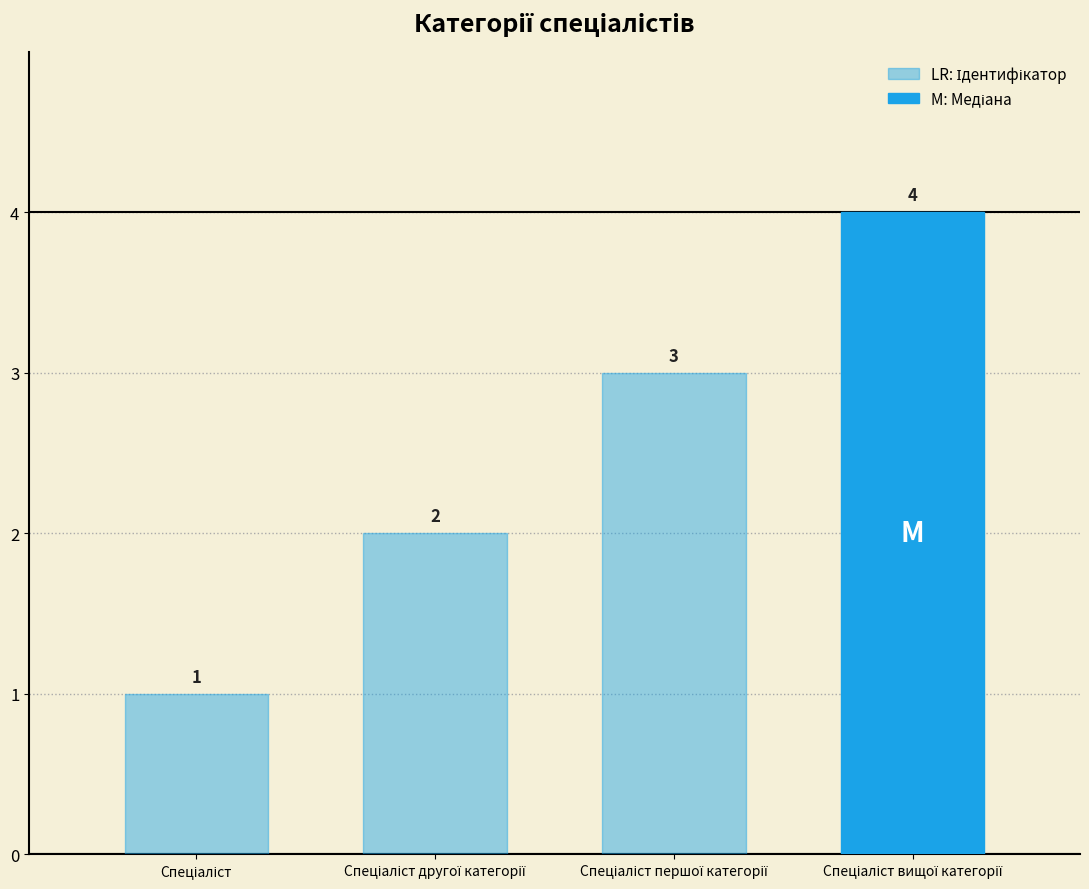

What is the value of the 3rd bar from the left?

3